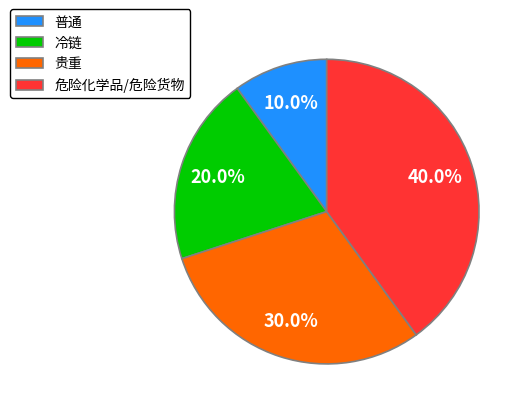

Is it true that 危险化学品/危险货物 is 40% of the pie?

True